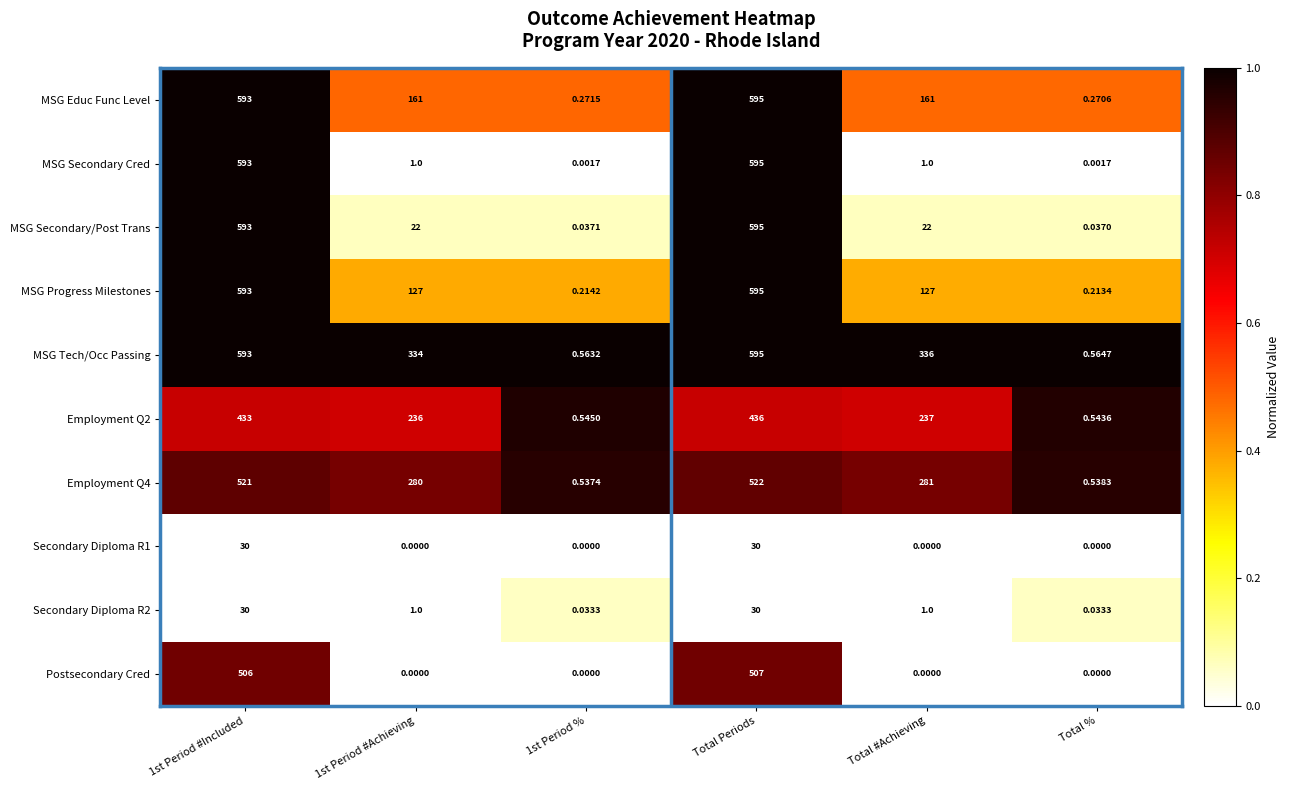

Which category has the highest value across all series?

Total Periods